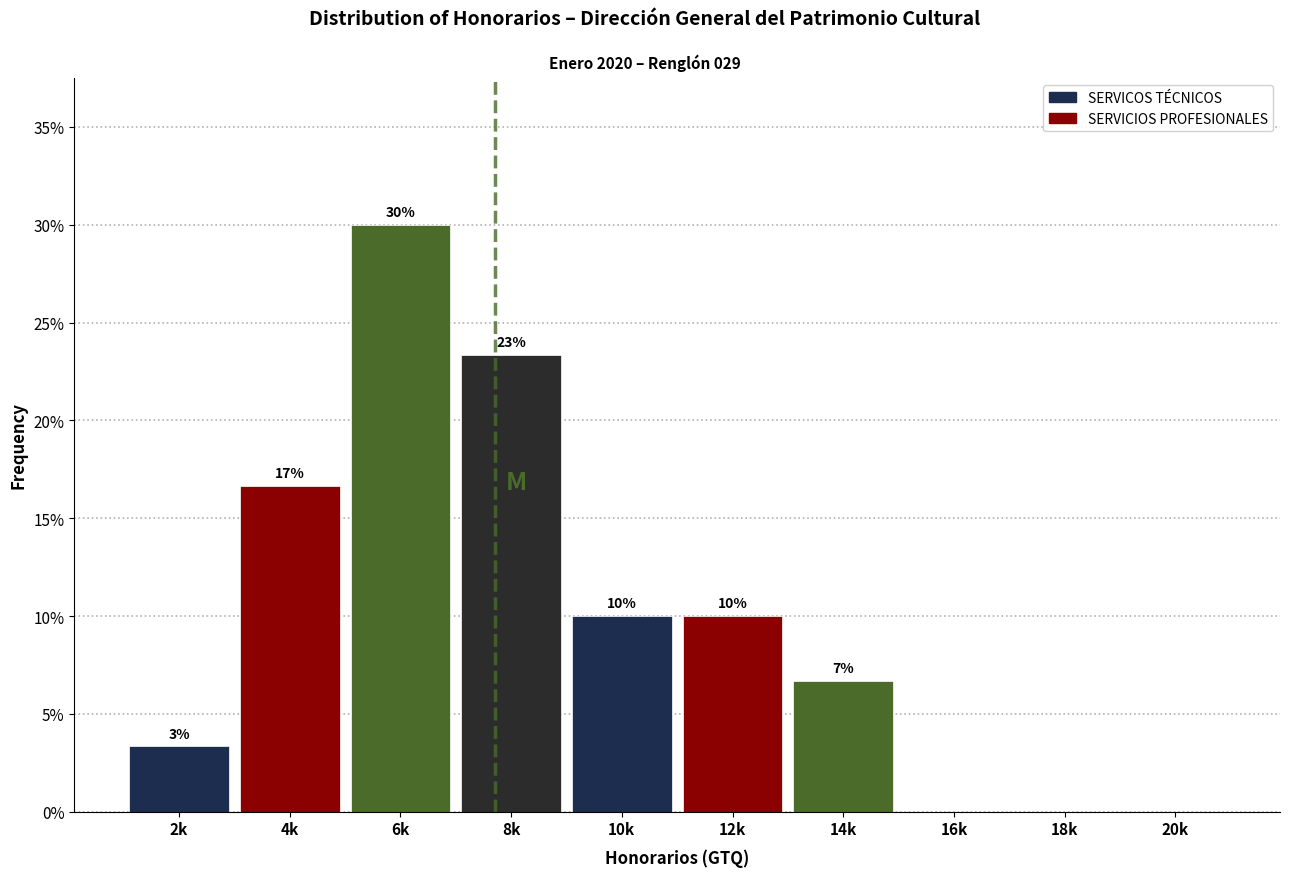

Are the bars horizontal?

No